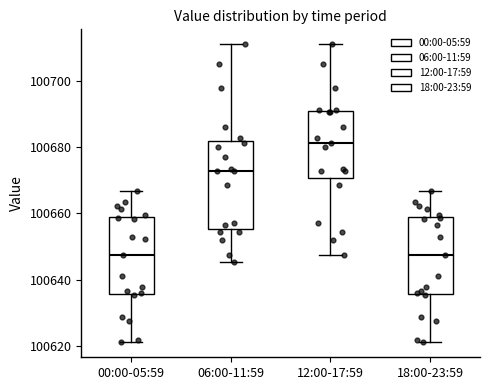

Comparing the boxes themselves (not the whiskers), which one is the tallest?

06:00-11:59